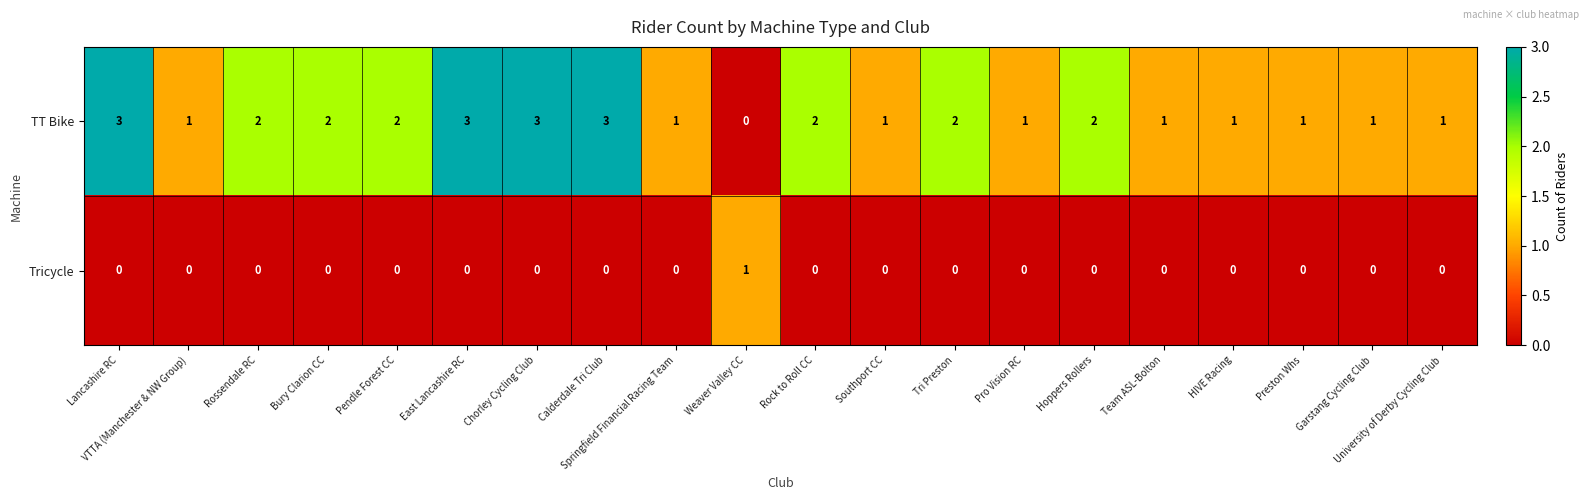

At which label does TT Bike first exceed 2?

Lancashire RC